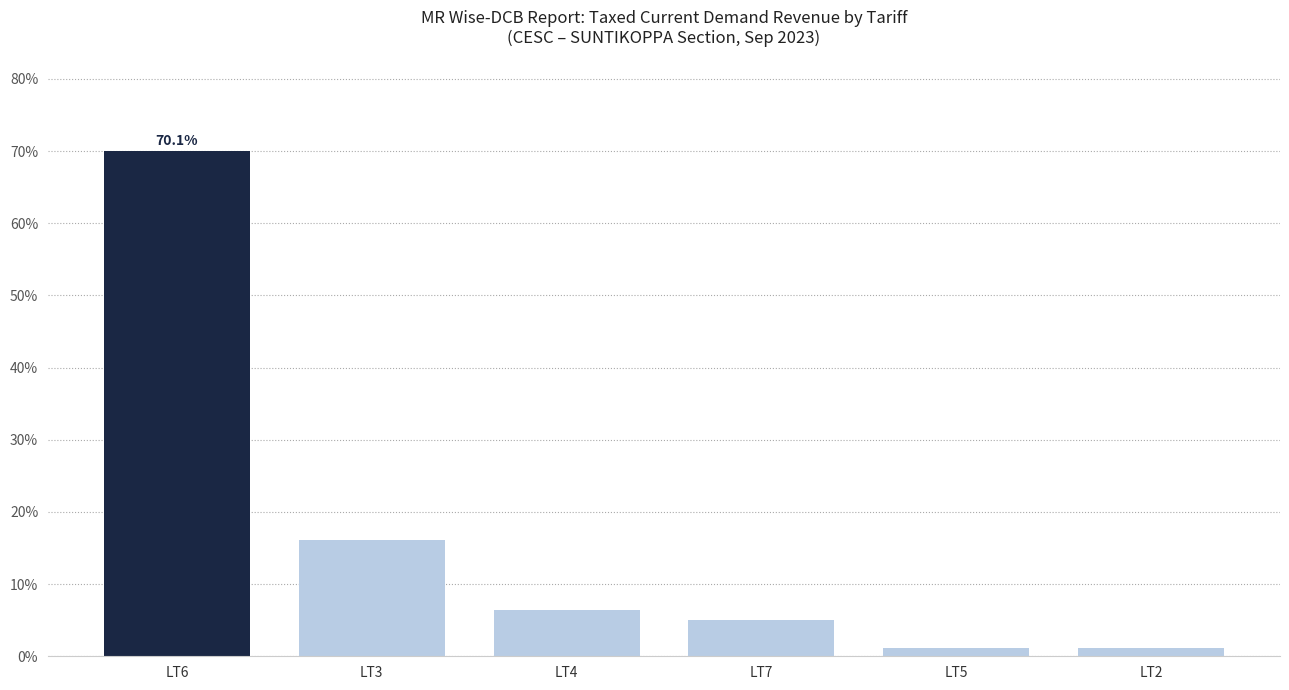

How many data points does each series have?

6